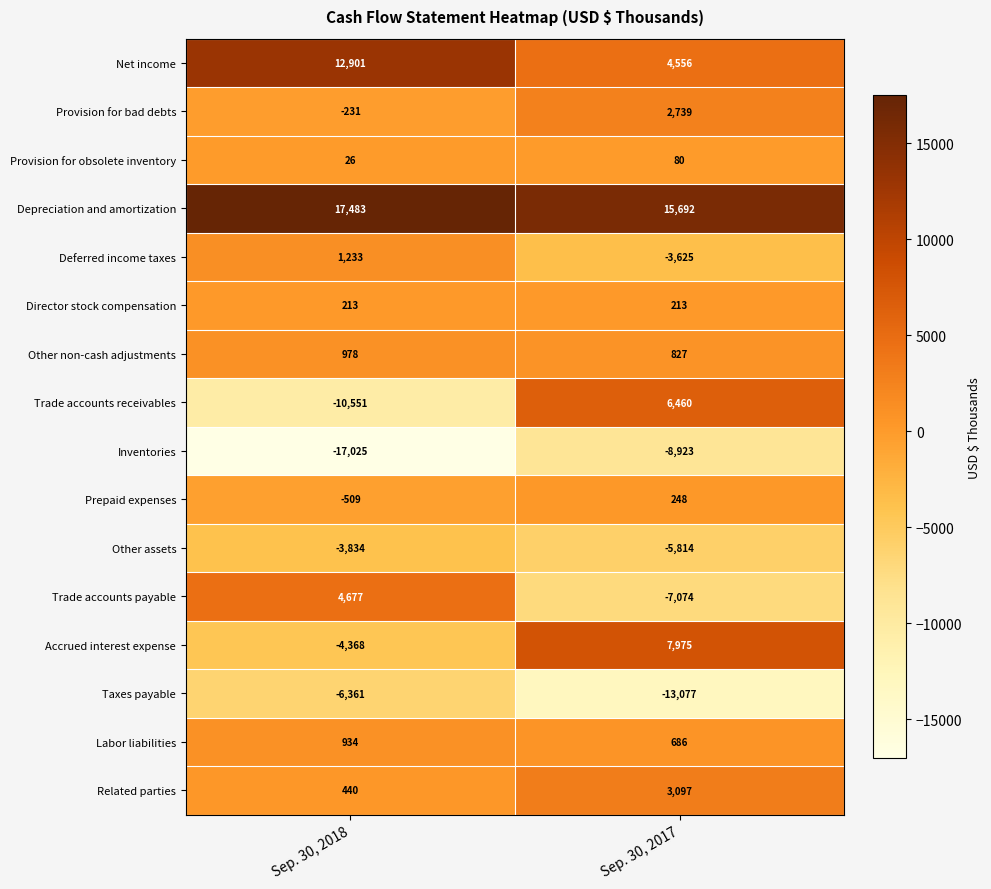

Rank the series at Sep. 30, 2018 from highest to lowest value.

Depreciation and amortization, Net income, Trade accounts payable, Deferred income taxes, Other non-cash adjustments, Labor liabilities, Related parties, Director stock compensation, Provision for obsolete inventory, Provision for bad debts, Prepaid expenses, Other assets, Accrued interest expense, Taxes payable, Trade accounts receivables, Inventories